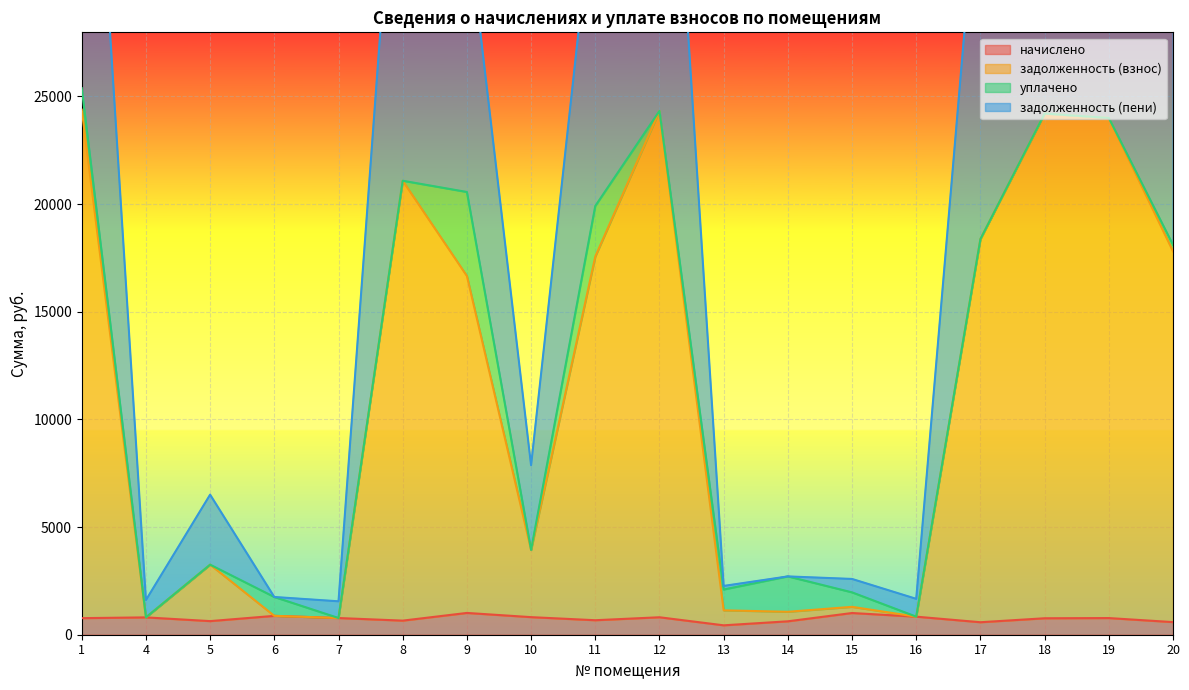

The value of начислено at 20 is 585.9. True or false?

True